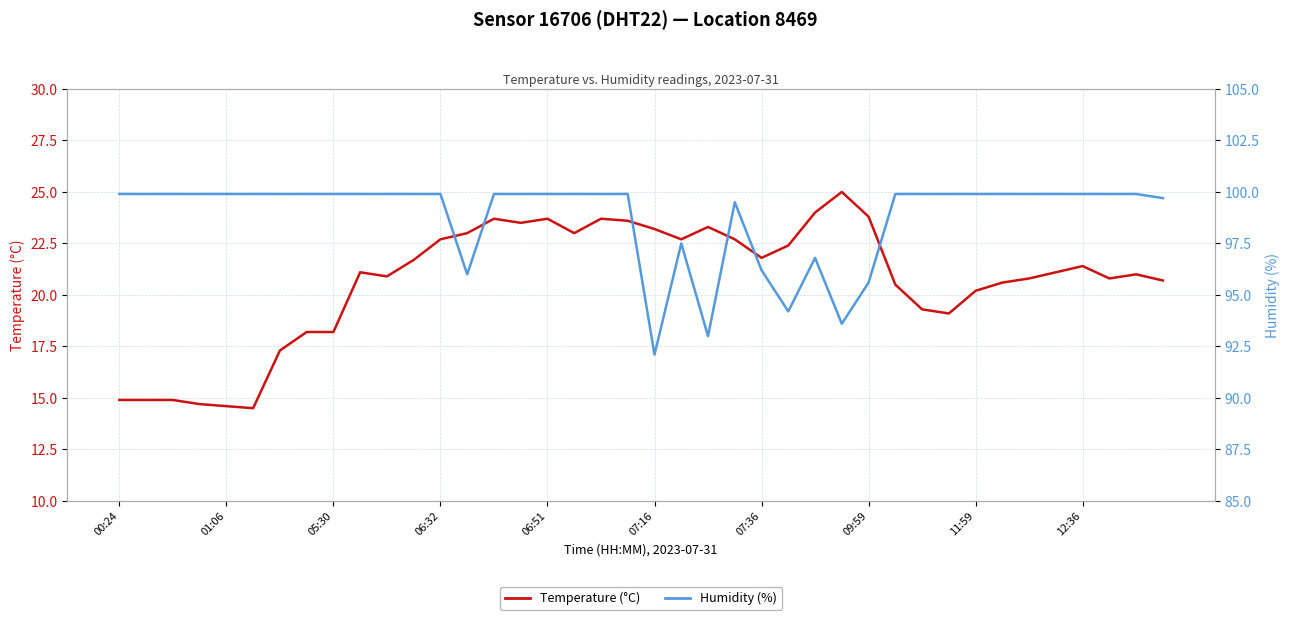

Reading right to left, what are all the values shown in this chart?

Temperature (°C): 20.7	21.0	20.8	21.4	21.1	20.8	20.6	20.2	19.1	19.3	20.5	23.8	25.0	24.0	22.4	21.8	22.7	23.3	22.7	23.2	23.6	23.7	23.0	23.7	23.5	23.7	23.0	22.7	21.7	20.9	21.1	18.2	18.2	17.3	14.5	14.6	14.7	14.9	14.9	14.9
Humidity (%): 99.7	99.9	99.9	99.9	99.9	99.9	99.9	99.9	99.9	99.9	99.9	95.6	93.6	96.8	94.2	96.2	99.5	93.0	97.5	92.1	99.9	99.9	99.9	99.9	99.9	99.9	96.0	99.9	99.9	99.9	99.9	99.9	99.9	99.9	99.9	99.9	99.9	99.9	99.9	99.9